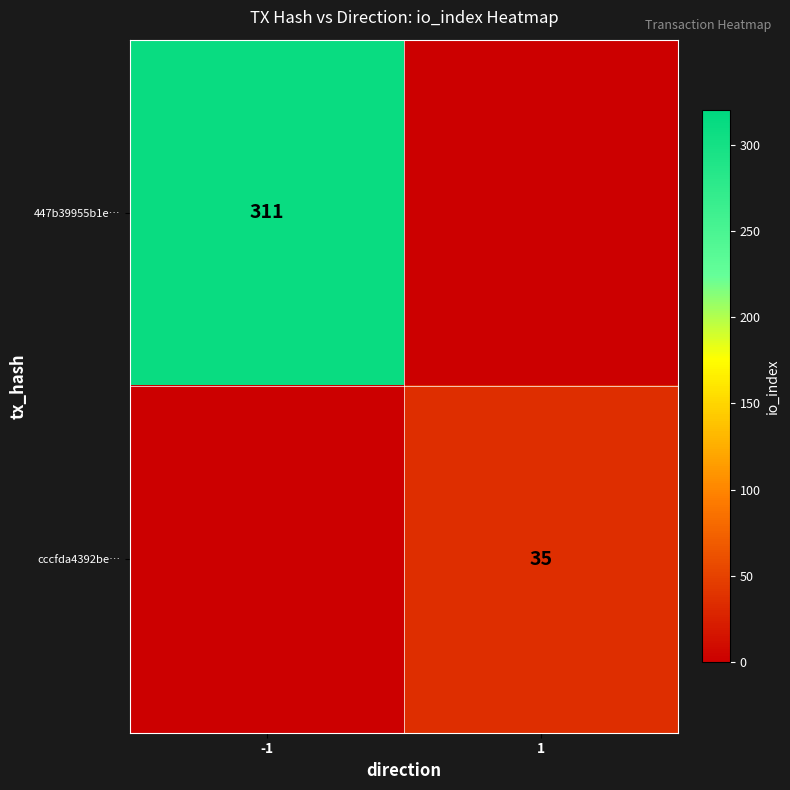

Is it true that cccfda4392be… equals 58 at 1?

False